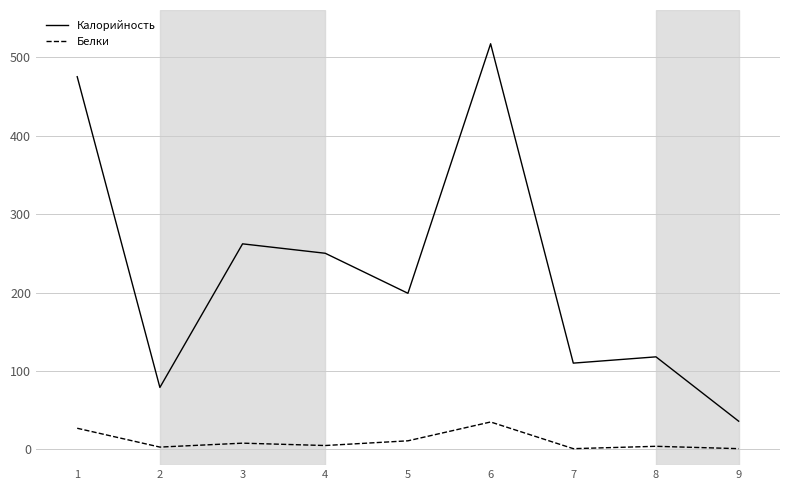

Rank the series at 9 from lowest to highest value.

Белки, Калорийность